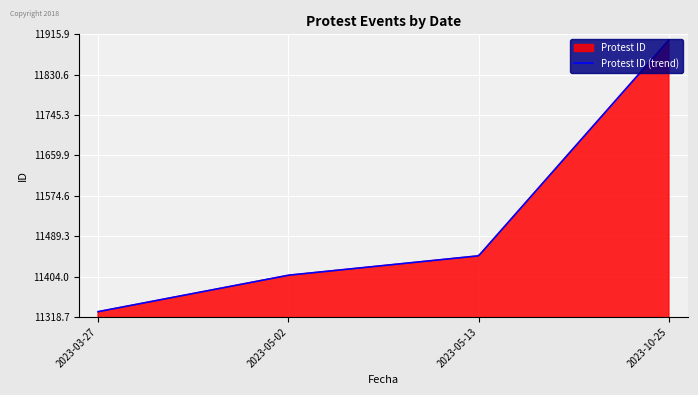

How many series are shown in this chart?

1